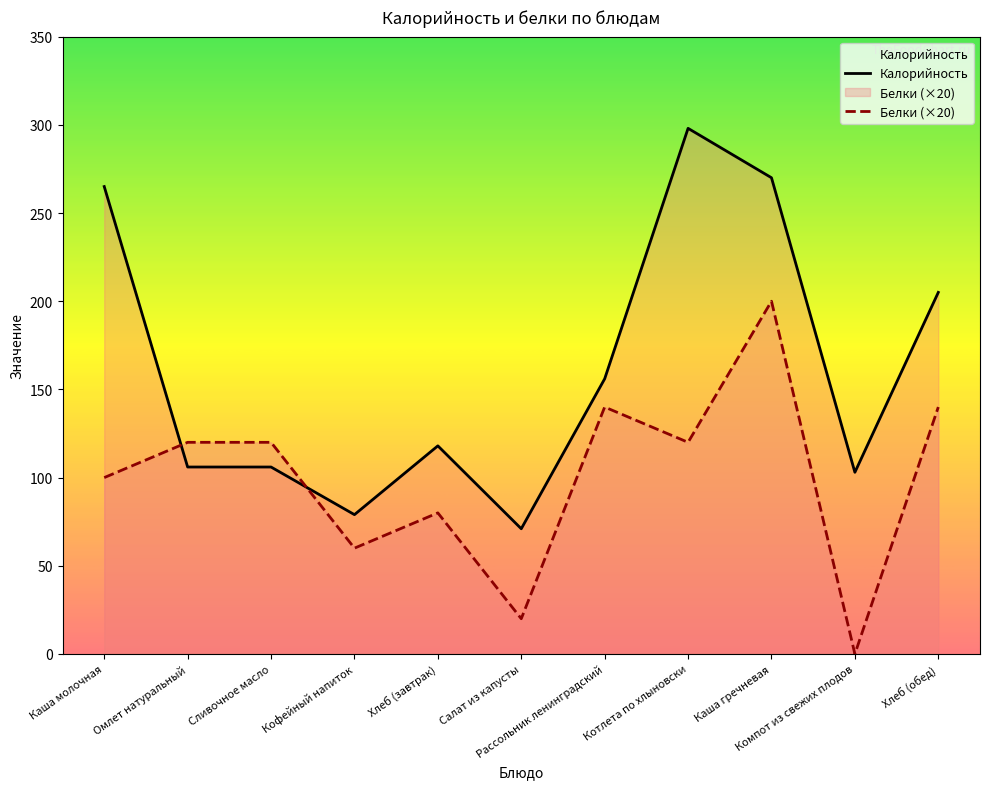

At which label is Калорийность closest to 184?

Хлеб (обед)